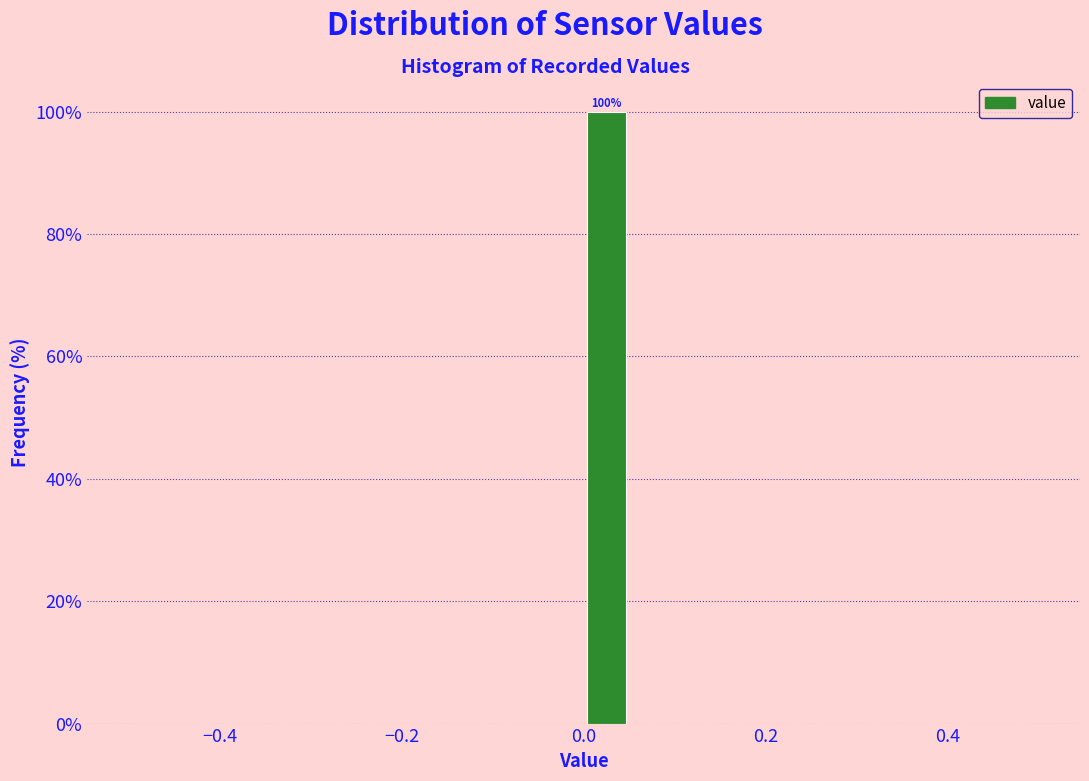

Read against the x-axis, roughly where is the centre of the tallest bar?

0.02